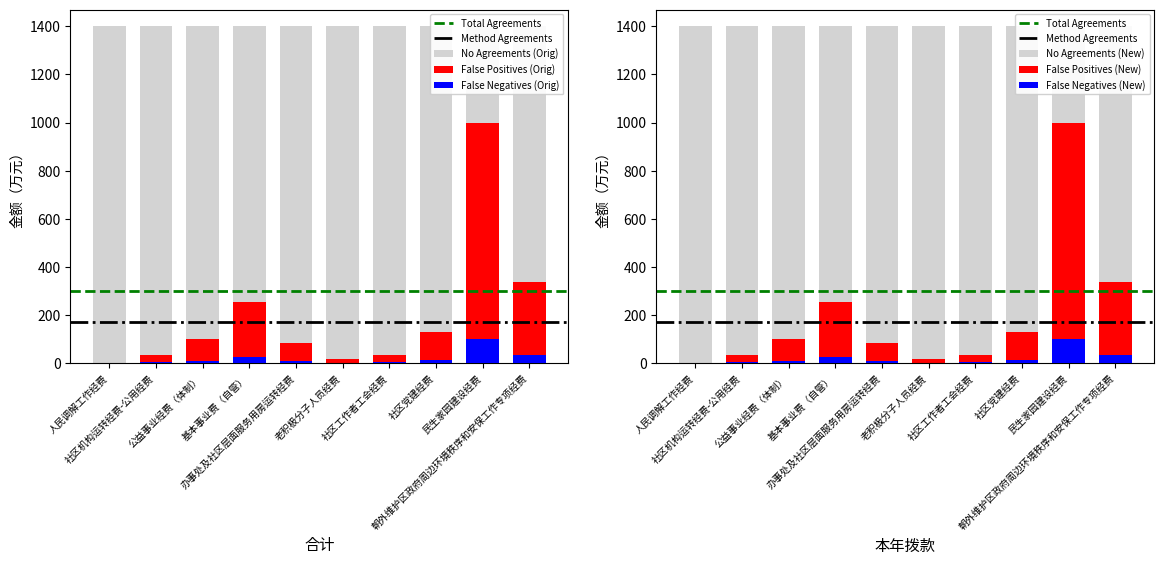

The value of 合计 at 社区工作者工会经费 is 31.4. True or false?

True